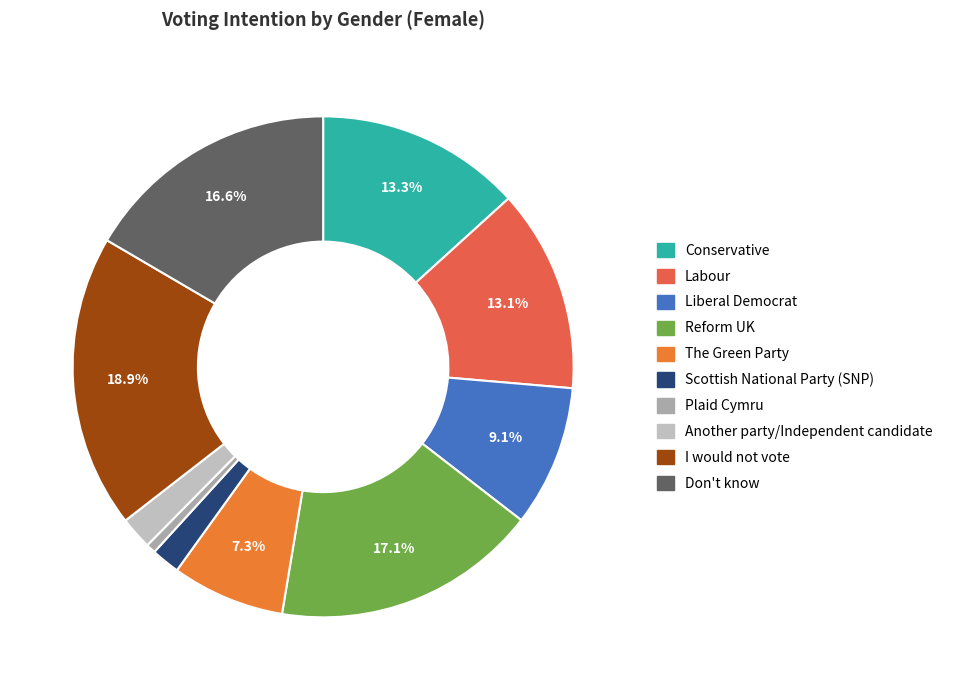

Between I would not vote and Conservative, which is larger?

I would not vote